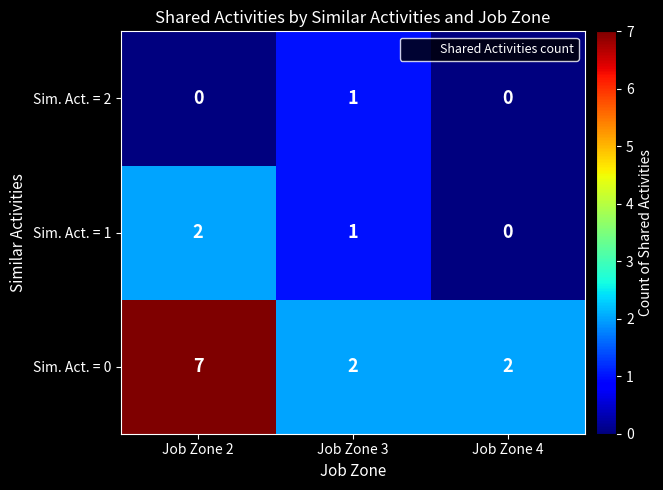

Reading left to right, transcribe all the data shown in this chart.

Sim. Act. = 2: 0	1	0
Sim. Act. = 1: 2	1	0
Sim. Act. = 0: 7	2	2